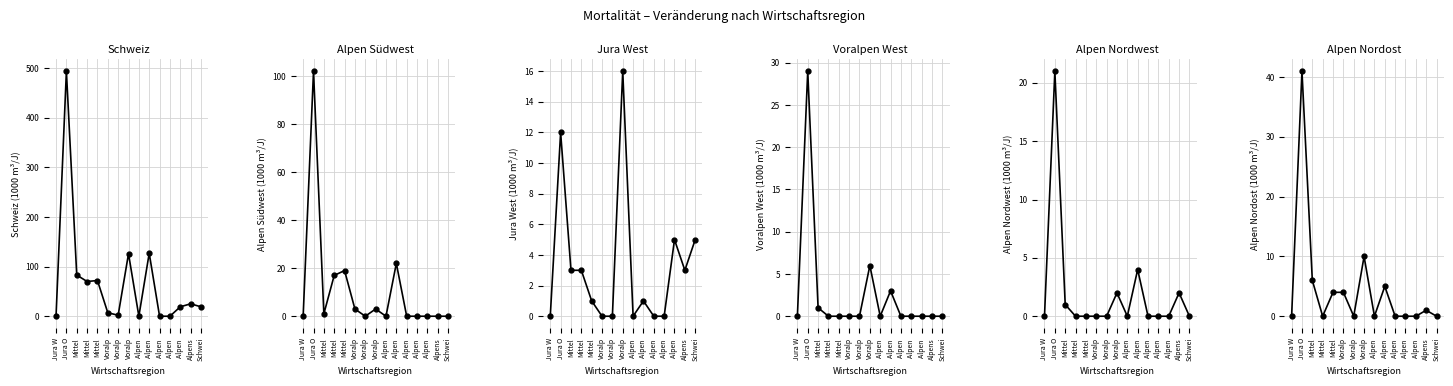

Is it true that Jura West (col_6) equals 0 at Alpen ?

True